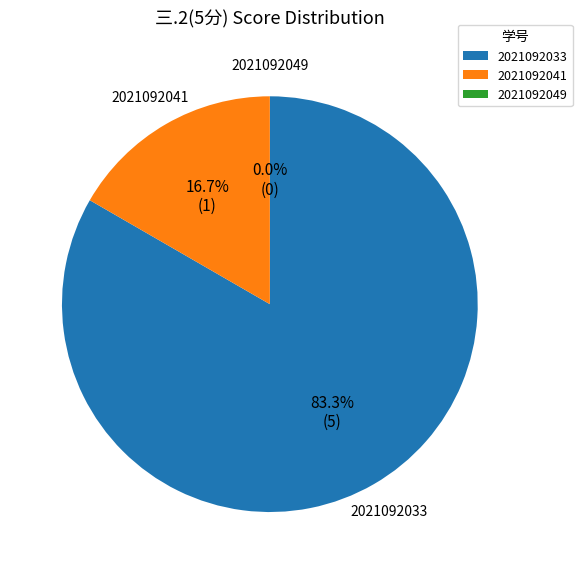

Which category has the smallest portion of the pie?

2021092049